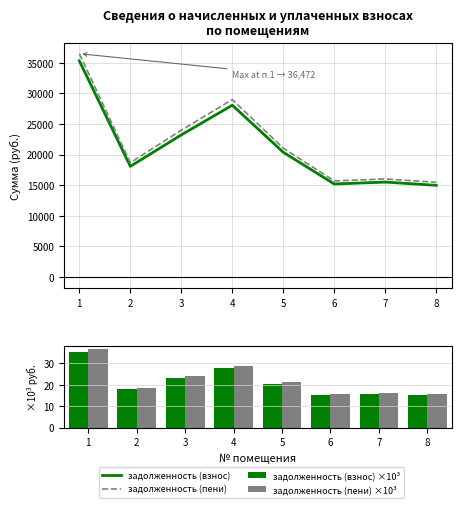

True or false: задолженность (взнос) ×10³ has a value of 21.6 at 8.

False